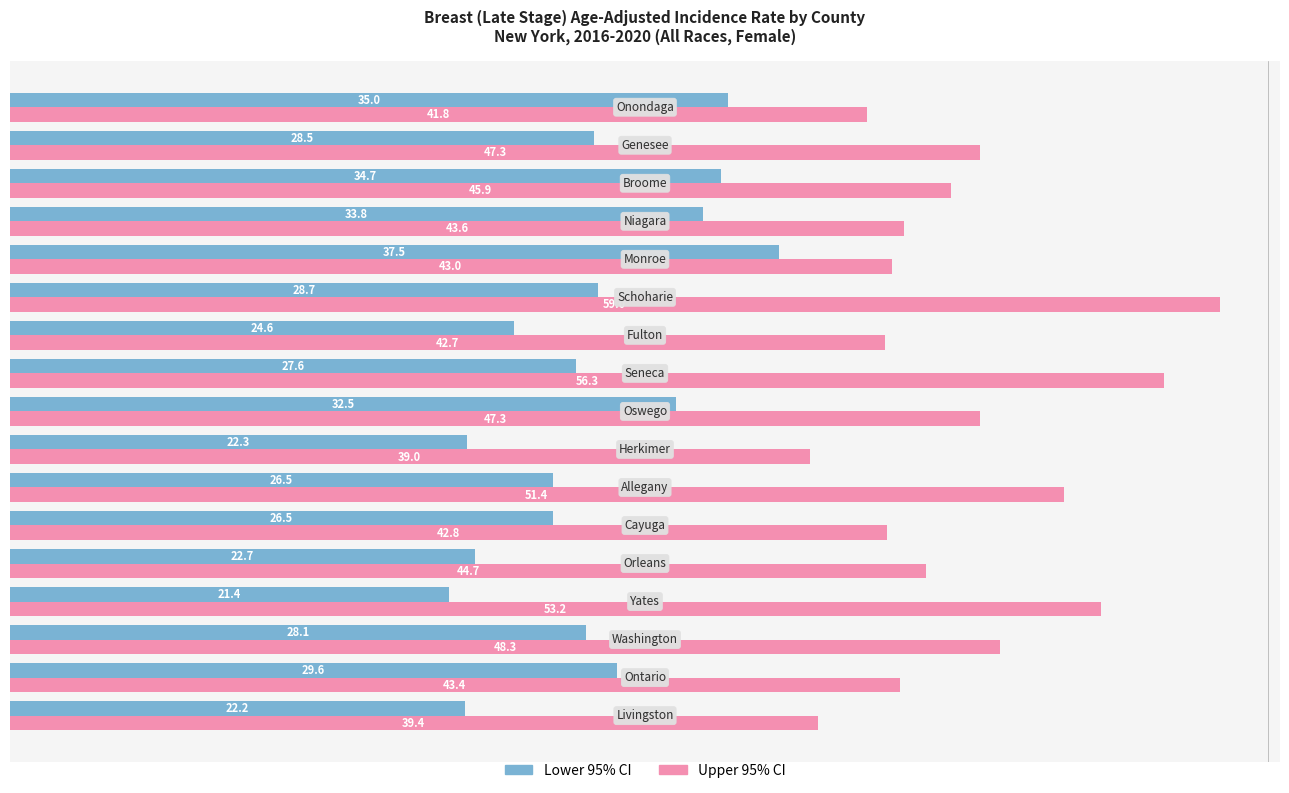

Between Yates and Genesee, which series saw the biggest shift?

Lower 95% CI